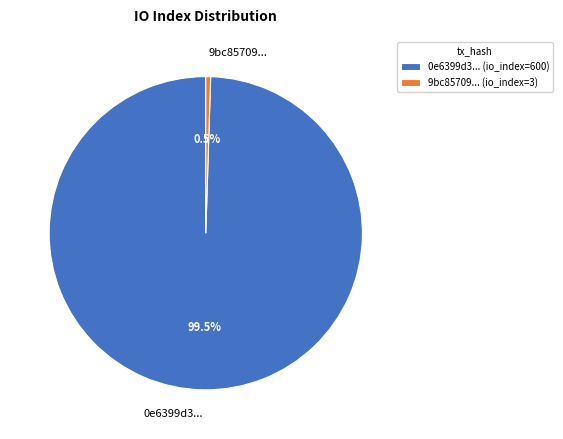

Do 0e6399d3... and 9bc85709... together represent more than half of the pie?

Yes